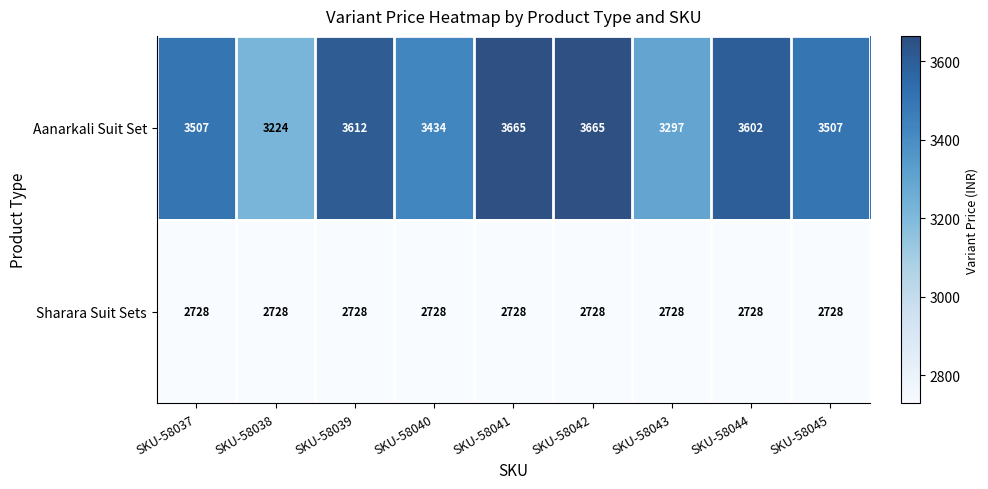

Reading left to right, list all the values displayed in this chart.

Aanarkali Suit Set: 3507	3224	3612	3434	3665	3665	3297	3602	3507
Sharara Suit Sets: 2728	2728	2728	2728	2728	2728	2728	2728	2728